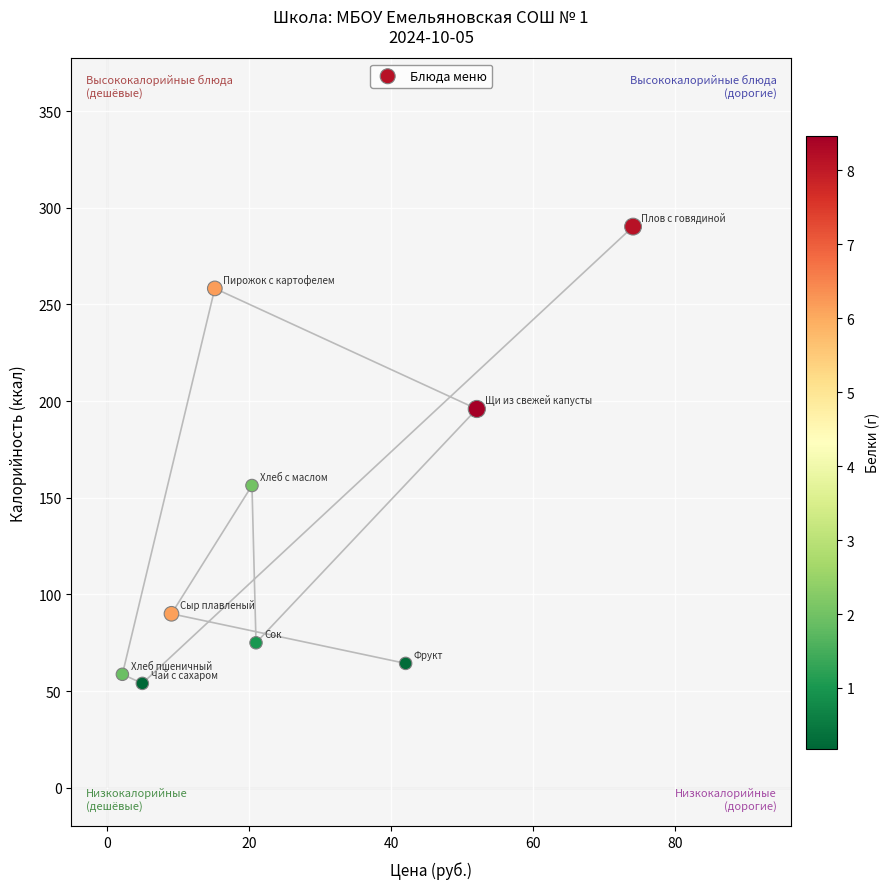

What is the average Y value?

138.1